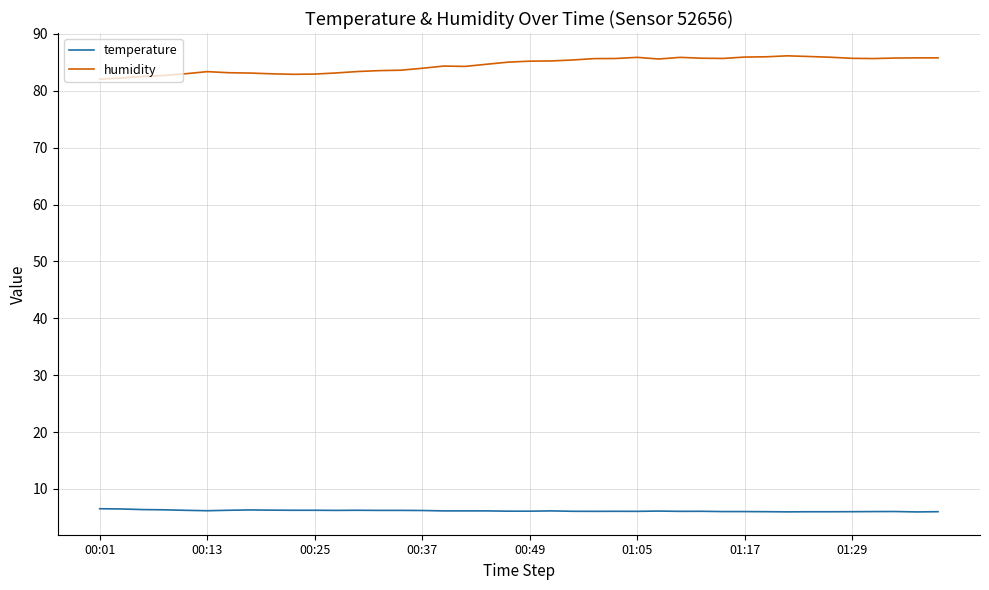

True or false: temperature and humidity cross at least once.

False